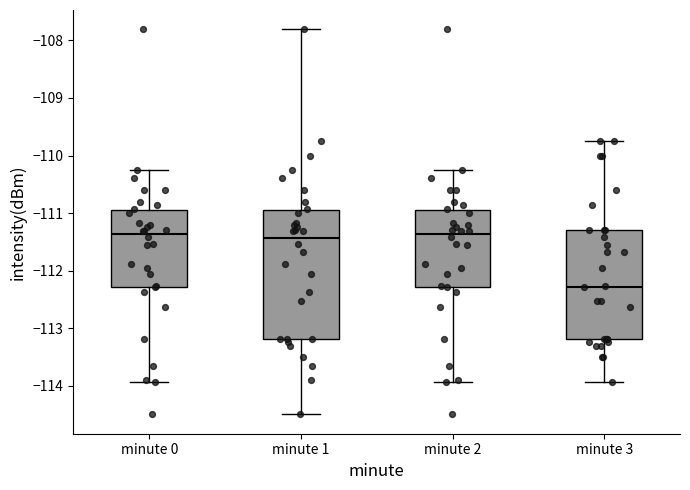

Which box has the lowest median line?

minute 3